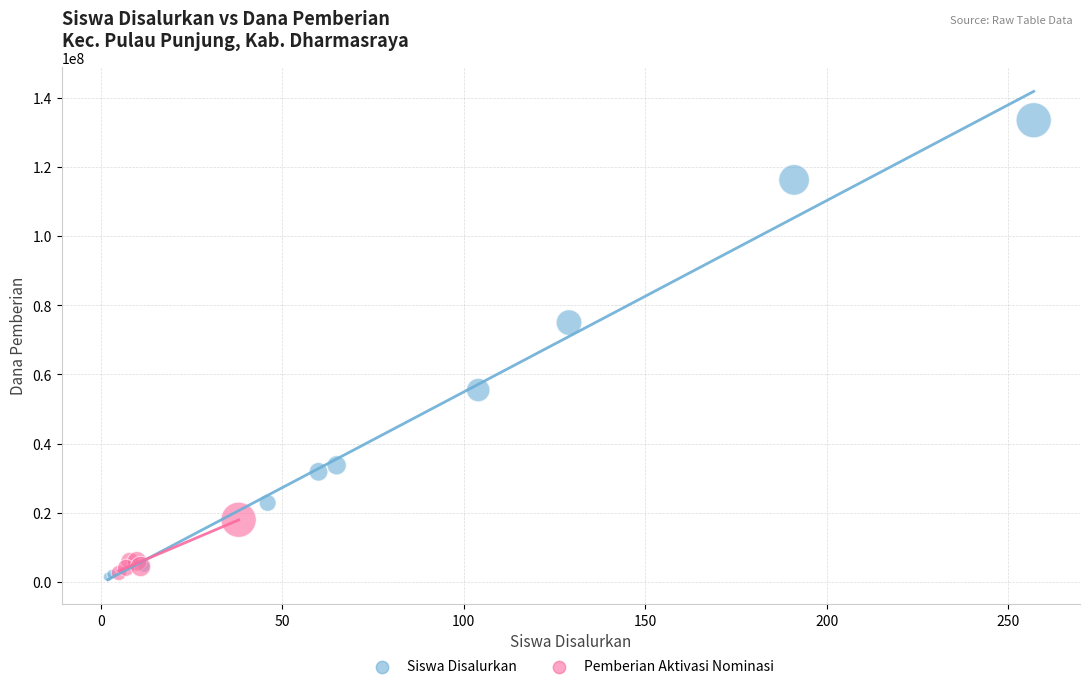

Which series has the widest spread of Y values?

Siswa Disalurkan